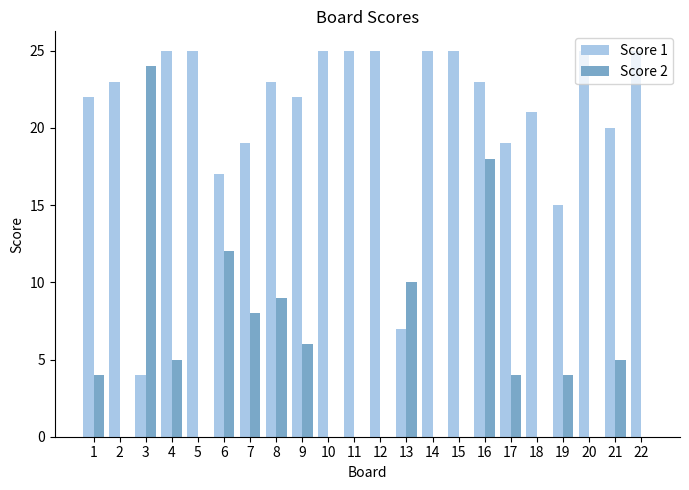

Reading right to left, extract all data points from this chart.

Score 1: 22=25	21=20	20=25	19=15	18=21	17=19	16=23	15=25	14=25	13=7	12=25	11=25	10=25	9=22	8=23	7=19	6=17	5=25	4=25	3=4	2=23	1=22
Score 2: 22=0	21=5	20=0	19=4	18=0	17=4	16=18	15=0	14=0	13=10	12=0	11=0	10=0	9=6	8=9	7=8	6=12	5=0	4=5	3=24	2=0	1=4